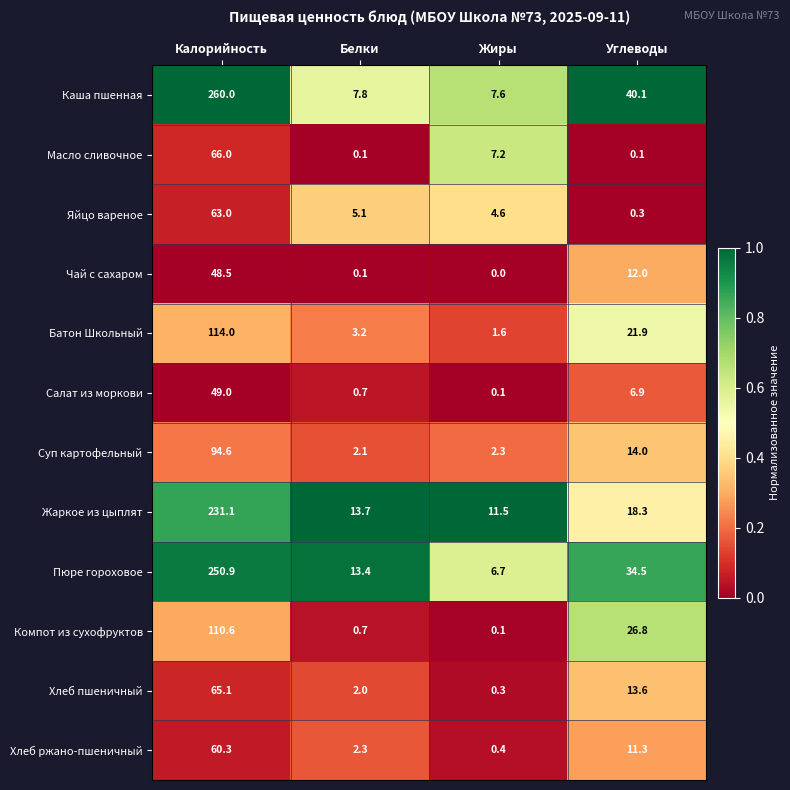

Is the value of Суп картофельный at Белки greater than the value of Батон Школьный at Углеводы?

No